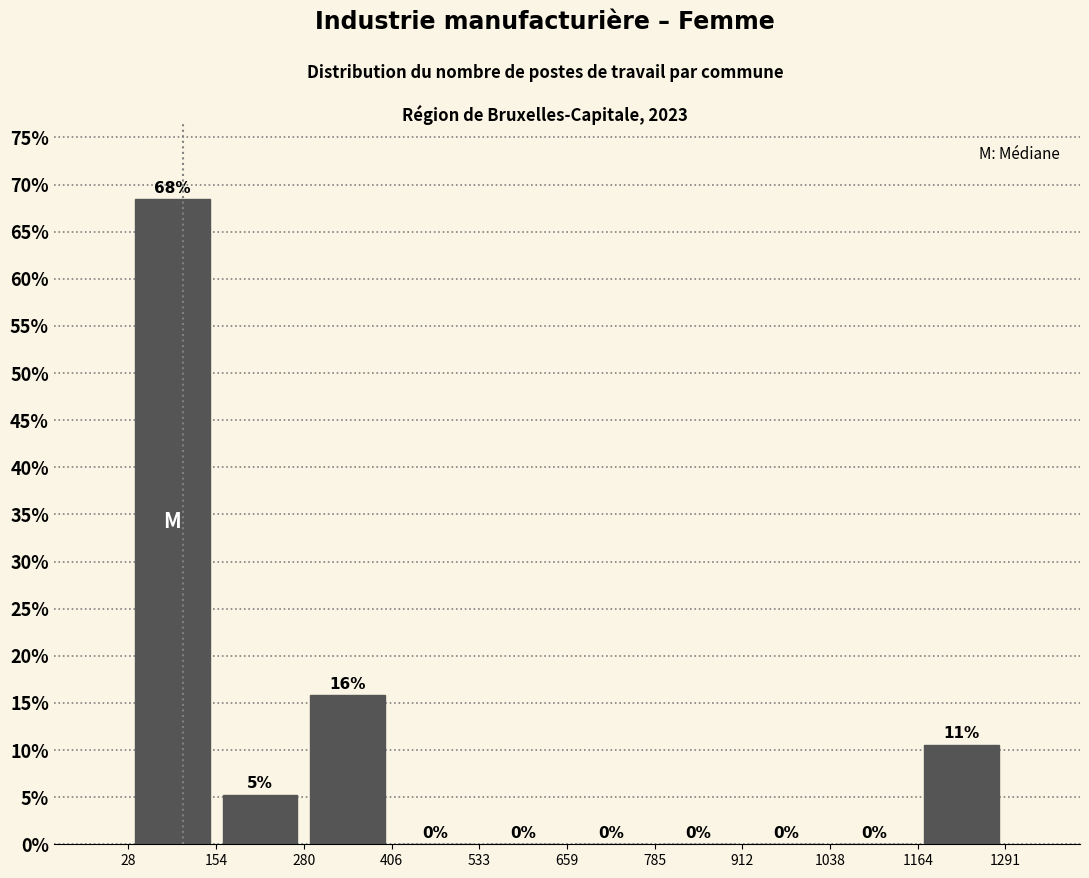

Which range on the x-axis has the tallest bar?

28 to 154